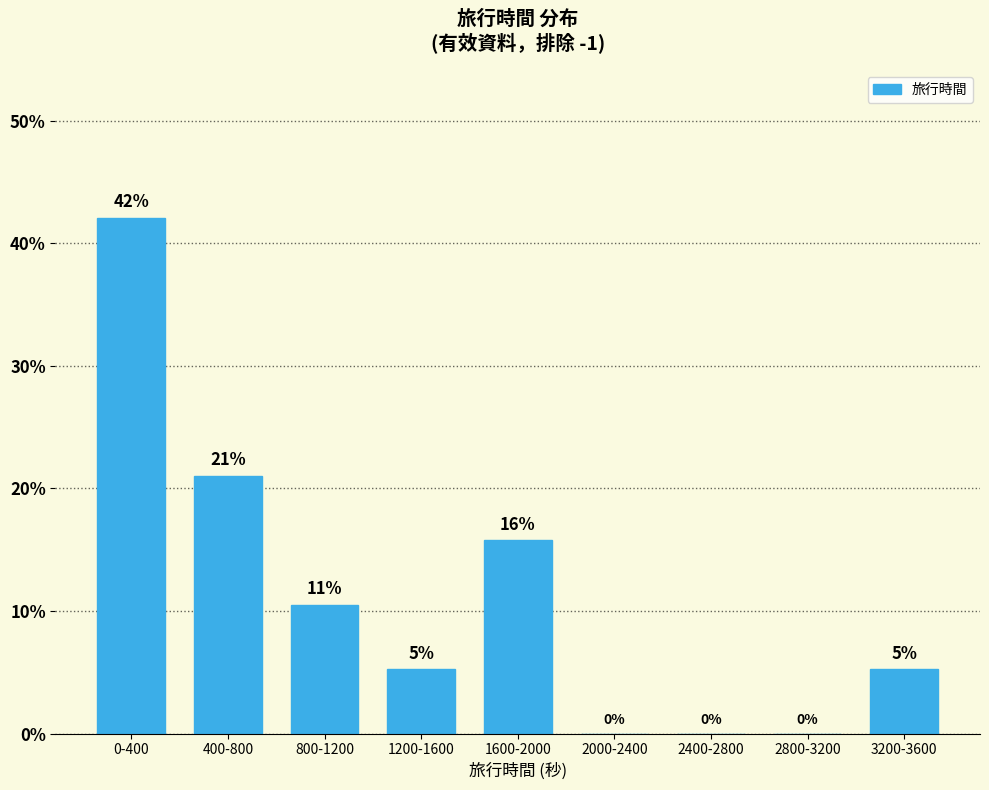

Between 400-800 and 2800-3200, which is larger?

400-800